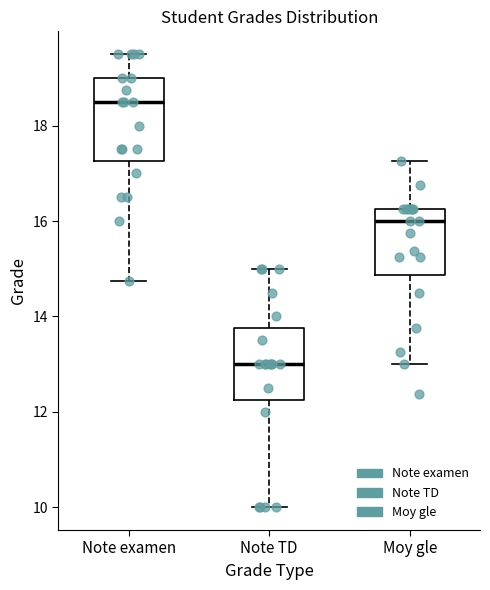

Which box is the tallest, from its lower edge to its upper edge?

Note examen